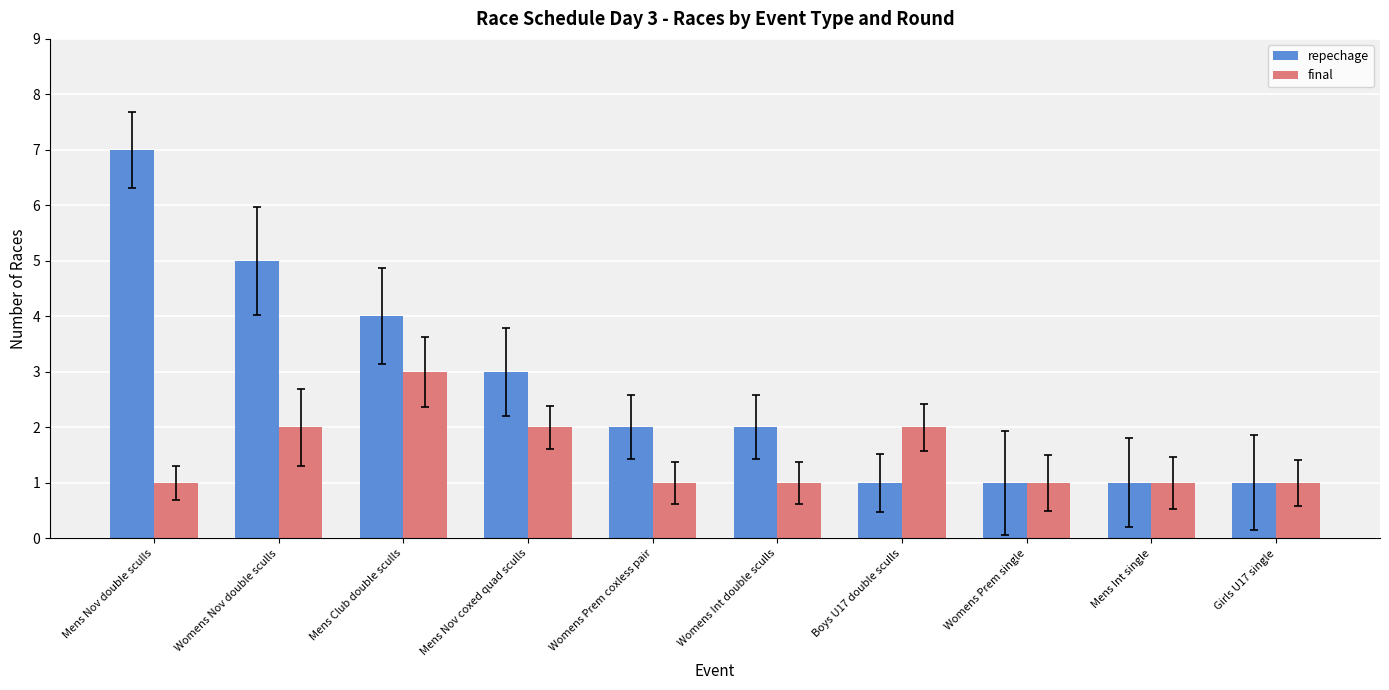

Which category has the highest value in the repechage series?

Mens Nov double sculls